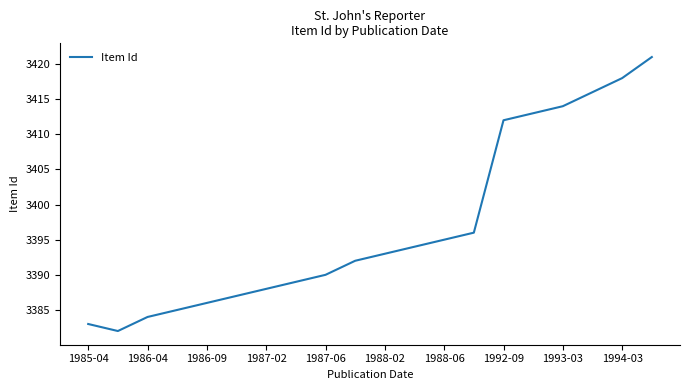

What is the maximum value shown in the chart?

3421